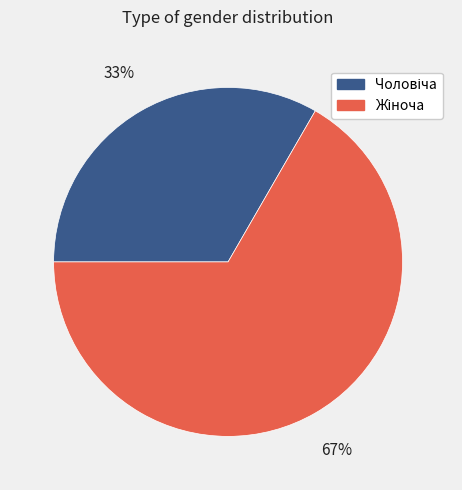

Is there any slice that represents more than half of the pie?

Yes